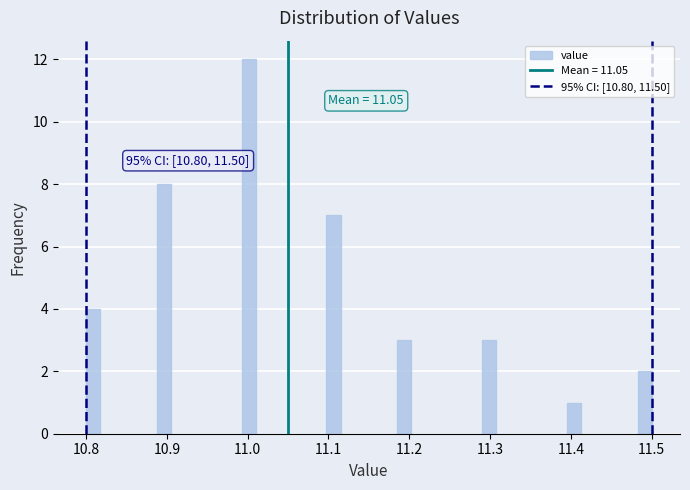

Read against the x-axis, roughly where is the centre of the tallest bar?

11.00